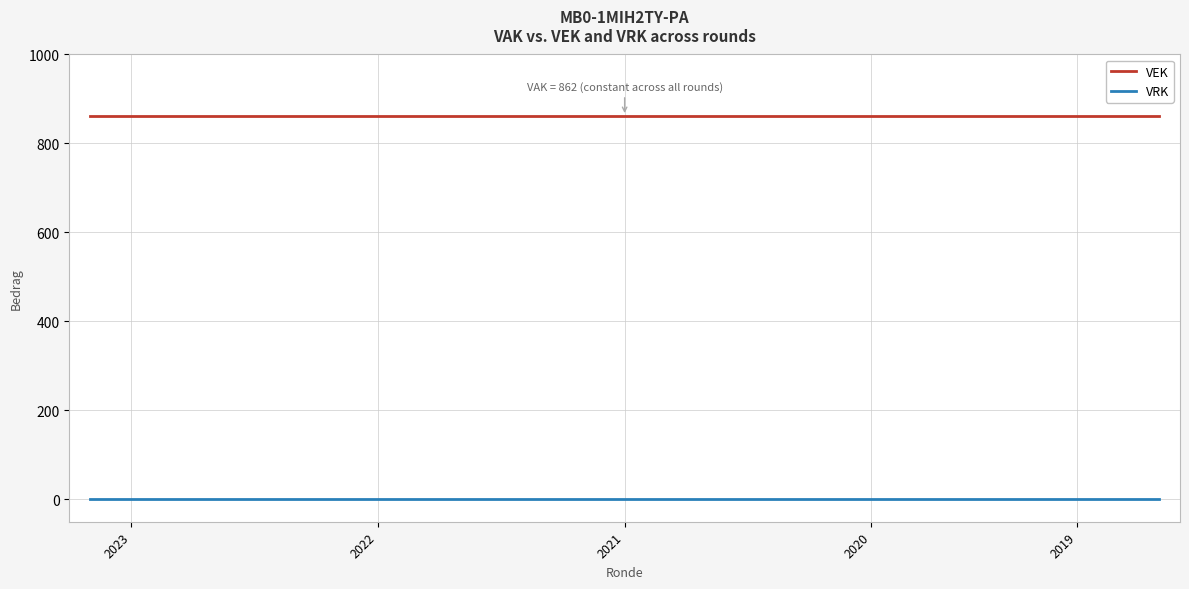

List the series in order of their overall mean, highest first.

VEK, VRK